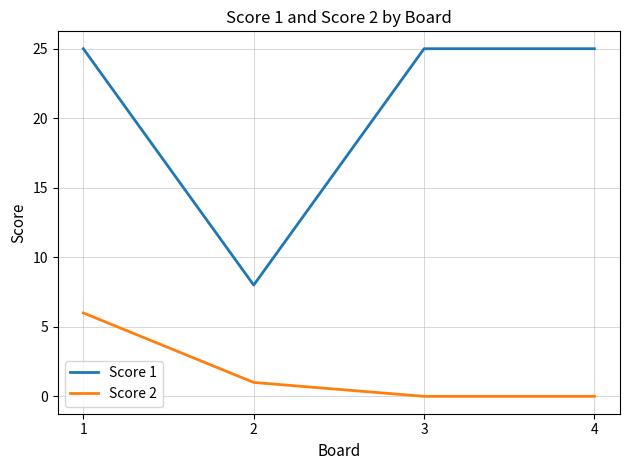

True or false: Score 1 and Score 2 cross at least once.

False